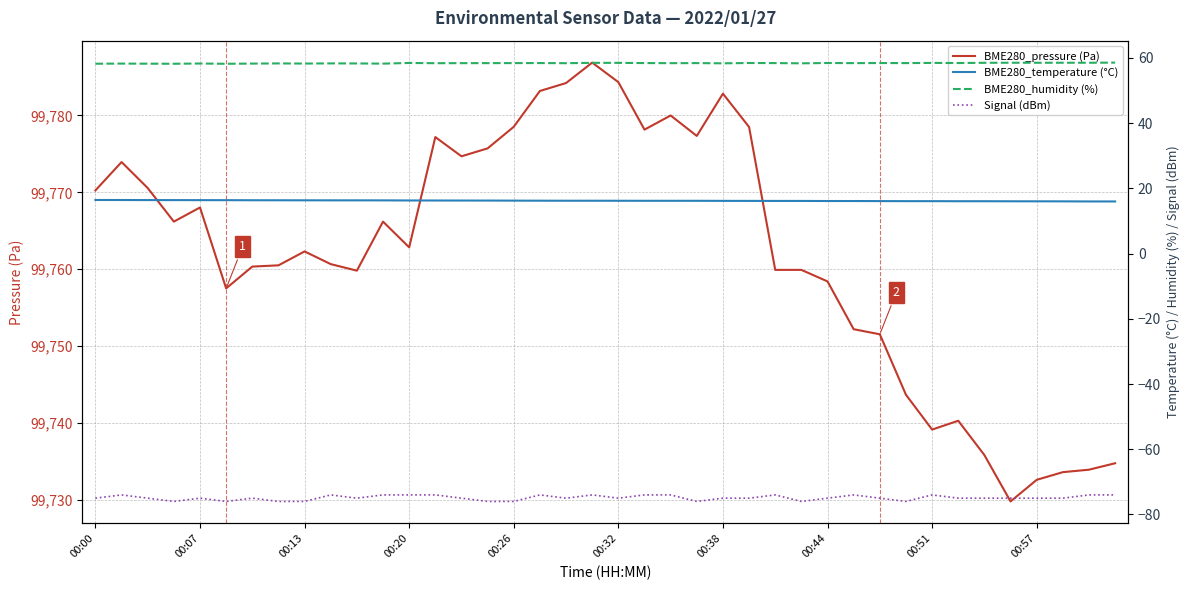

The Signal (dBm) series shows -74.0 at 13. True or false?

True